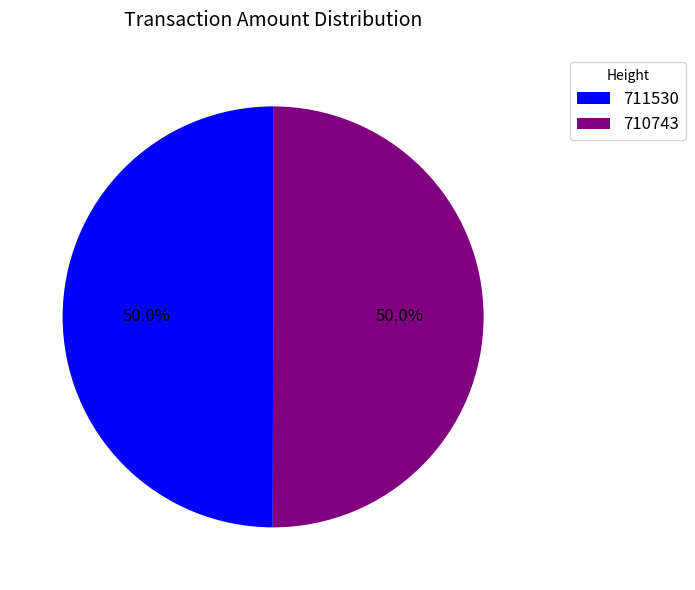

To the nearest percent, what is the average slice percentage?

50%